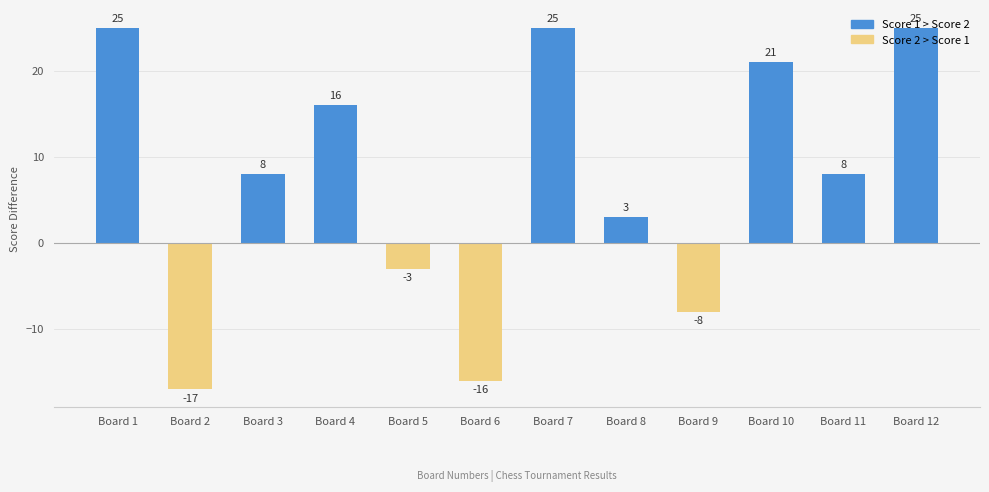

Rank the series by their average value, from highest to lowest.

Score 1, Score 2